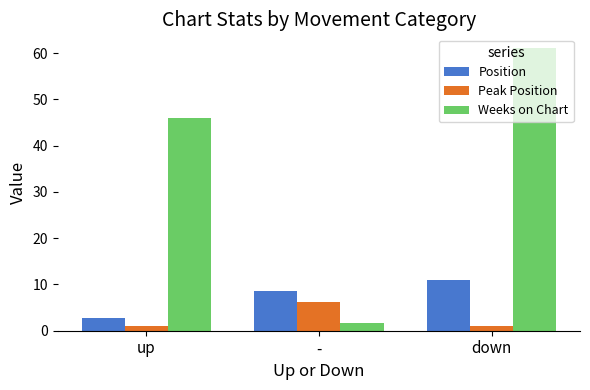

At how many categories does at least one series exceed 37?

2